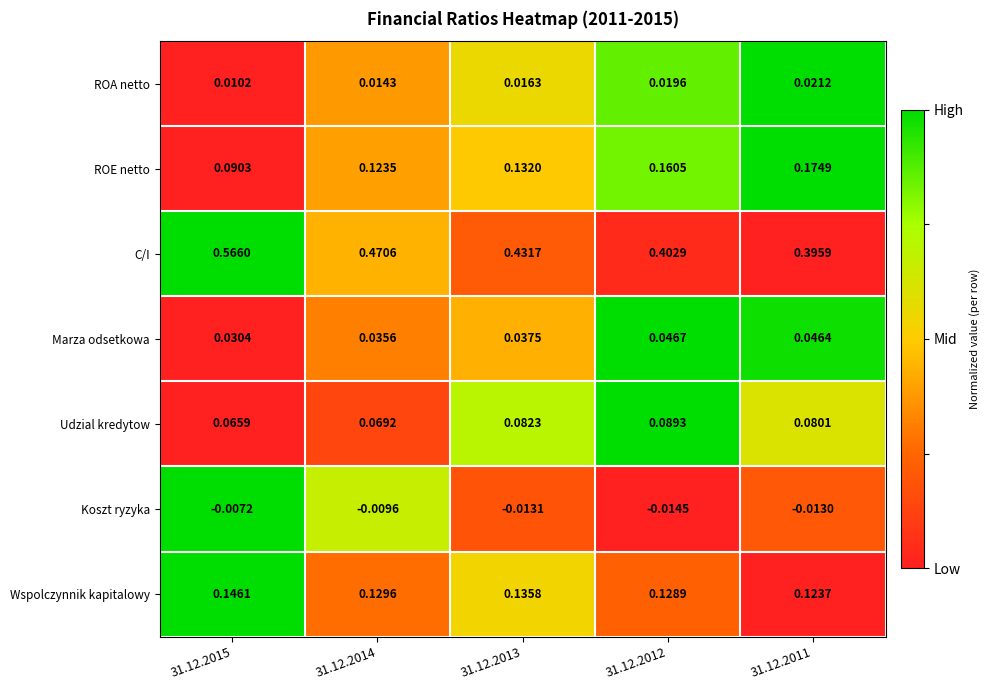

List the series in order of their peak value, highest first.

C/I, ROE netto, Wspolczynnik kapitalowy, Udzial kredytow, Marza odsetkowa, ROA netto, Koszt ryzyka